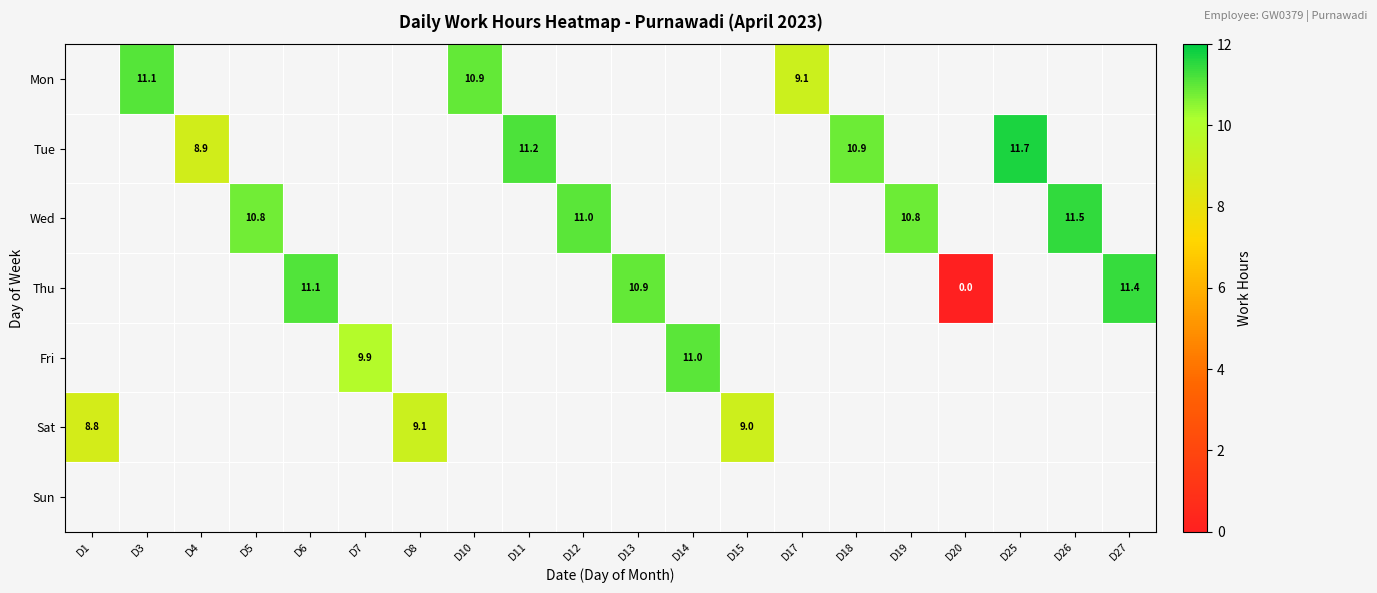

At which category does the chart reach its peak across all series?

D25